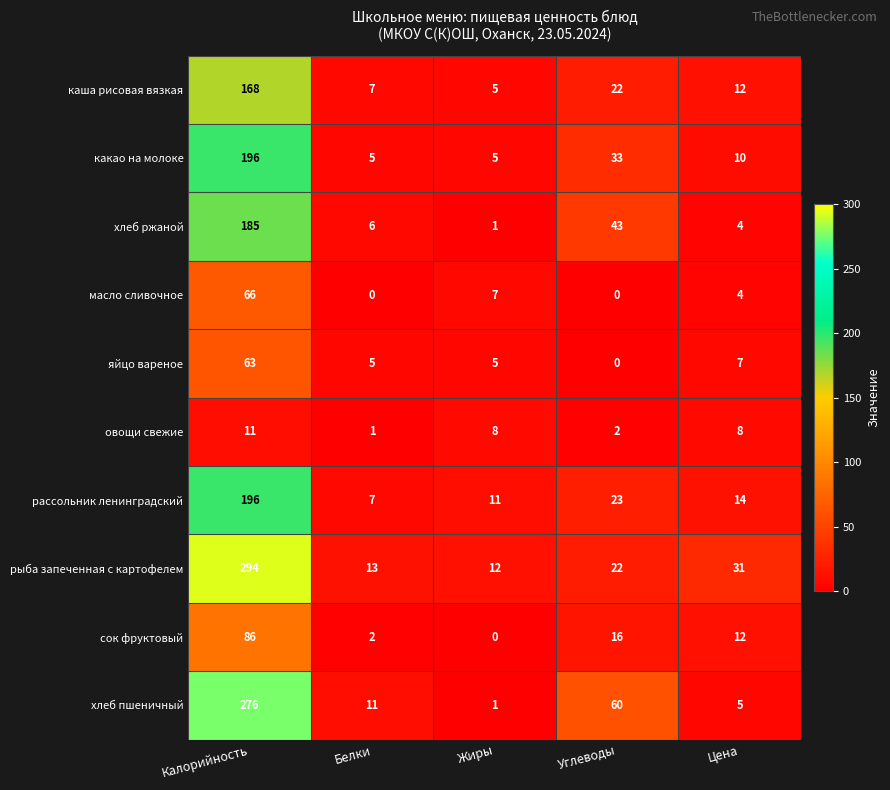

What is the sum of all овощи свежие values?

30